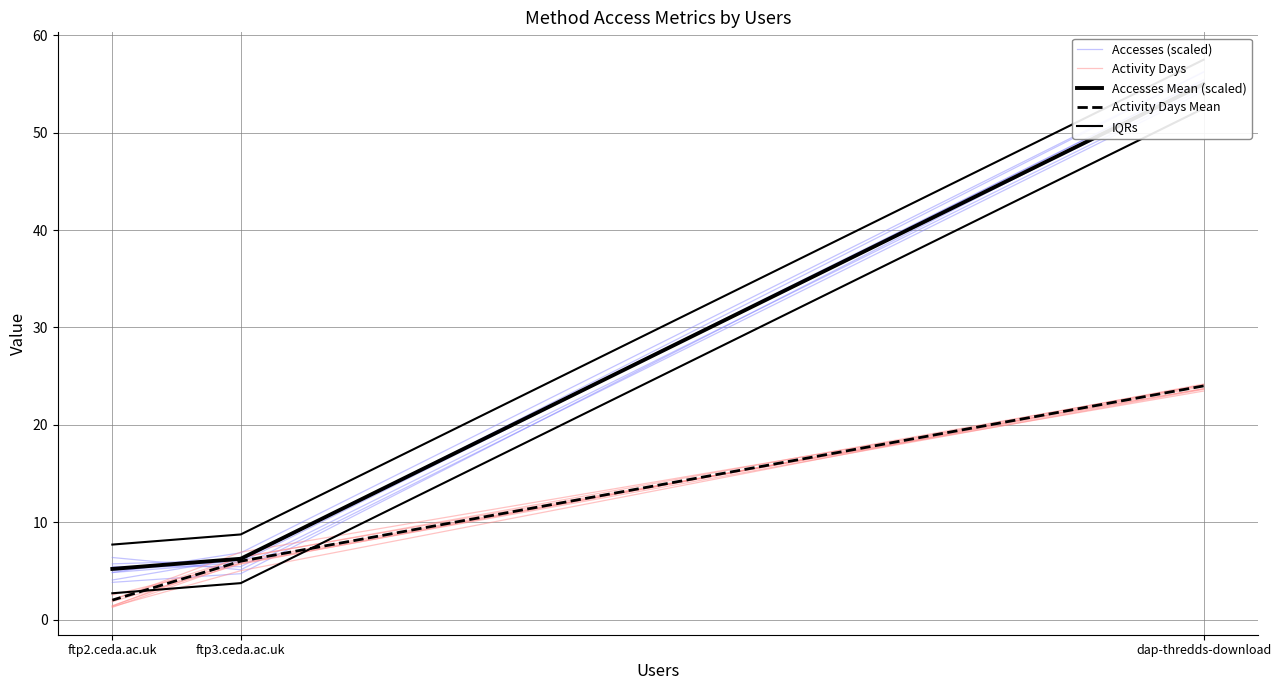

What is the difference between the highest and lowest values at dap-thredds-download?

33.8